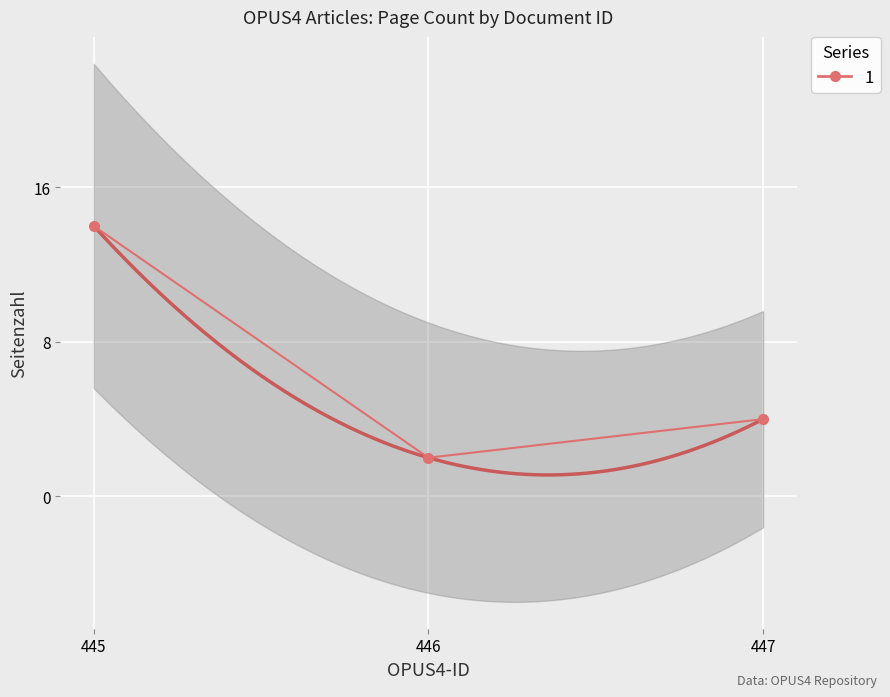

Rank the categories by value from lowest to highest.

446, 447, 445